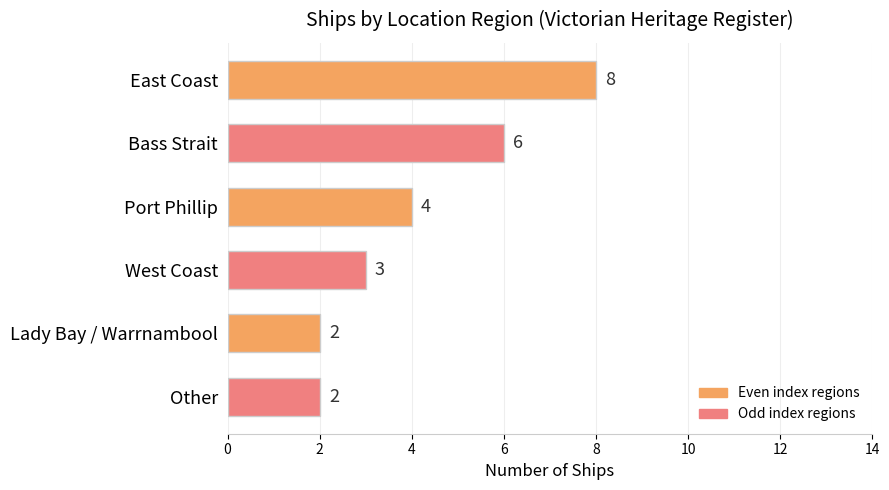

What is the sum of all values?

25